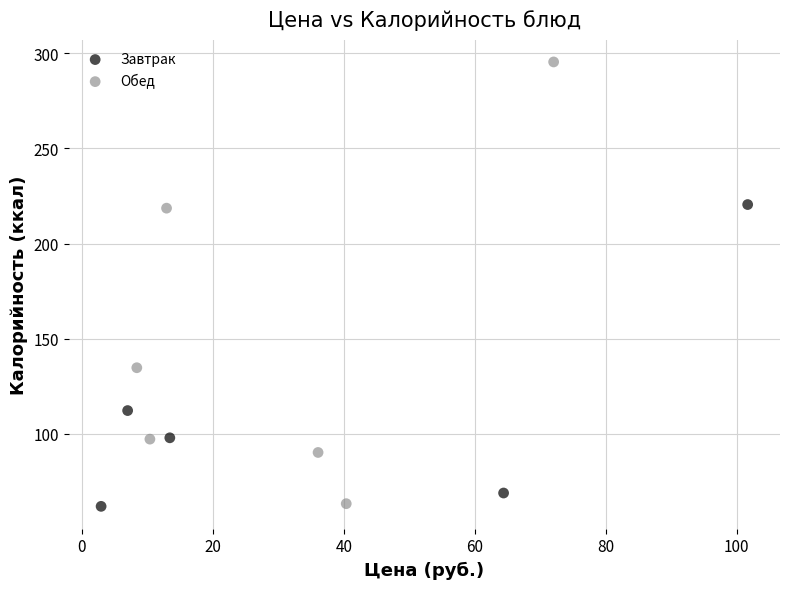

Which series has the largest Y range (max minus min)?

Обед